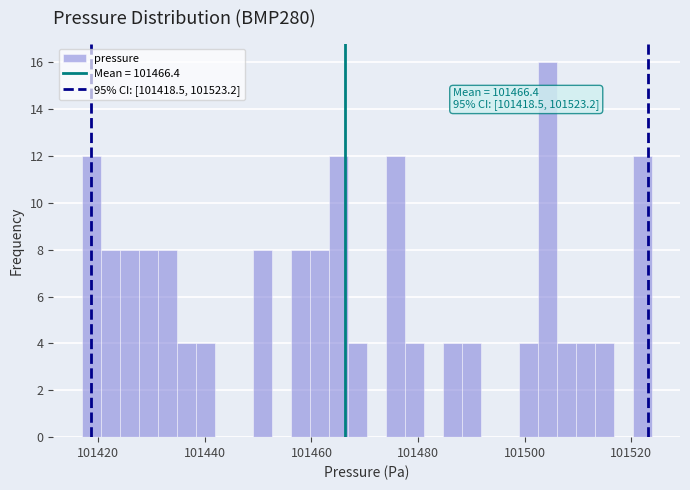

Read against the x-axis, roughly where is the centre of the tallest bar?

101504